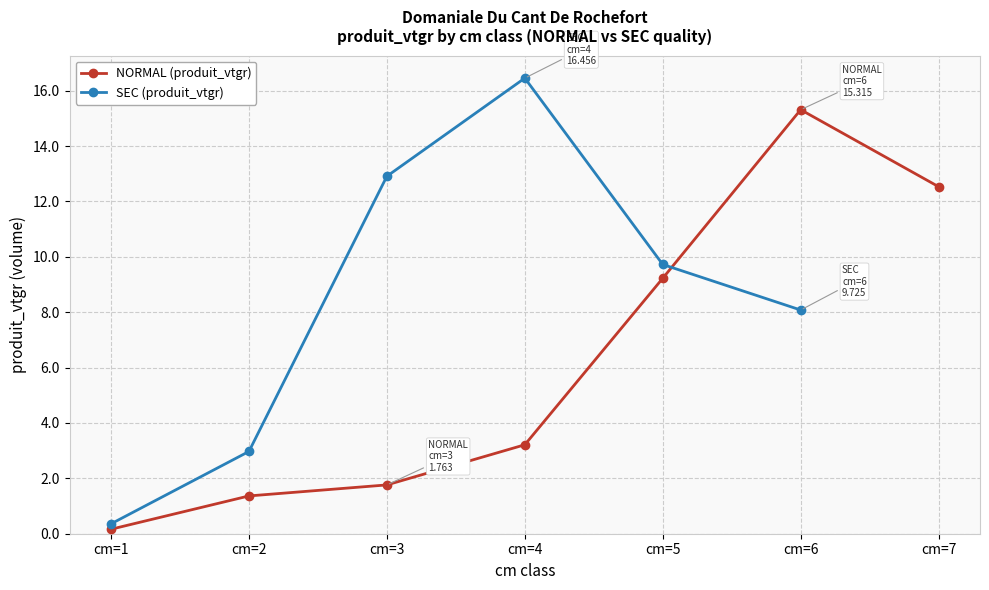

True or false: NORMAL (produit_vtgr) has more than 1 points higher than both neighbors.

False